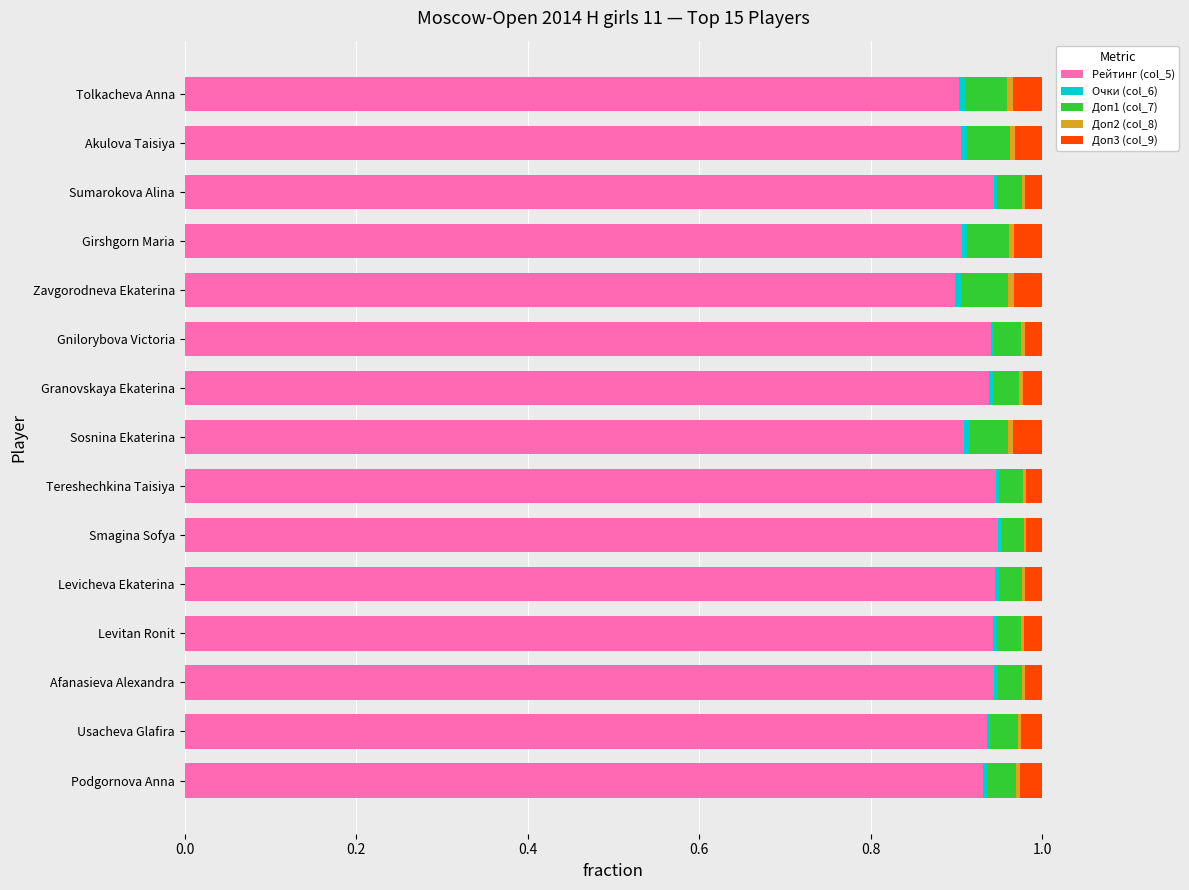

The Рейтинг (col_5) series shows 1.3 at Tereshechkina Taisiya. True or false?

False